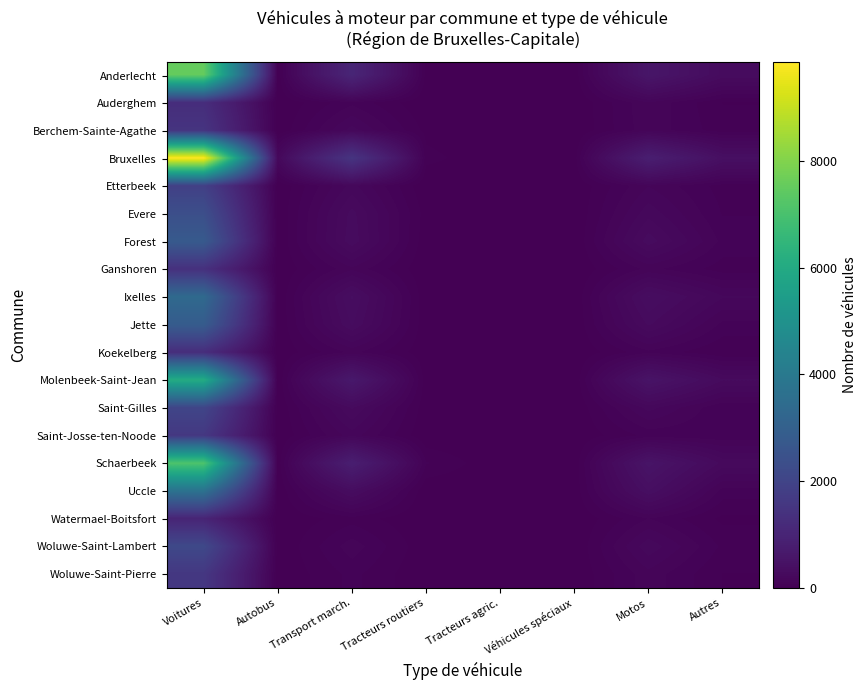

Which series has the largest total across all categories?

Bruxelles